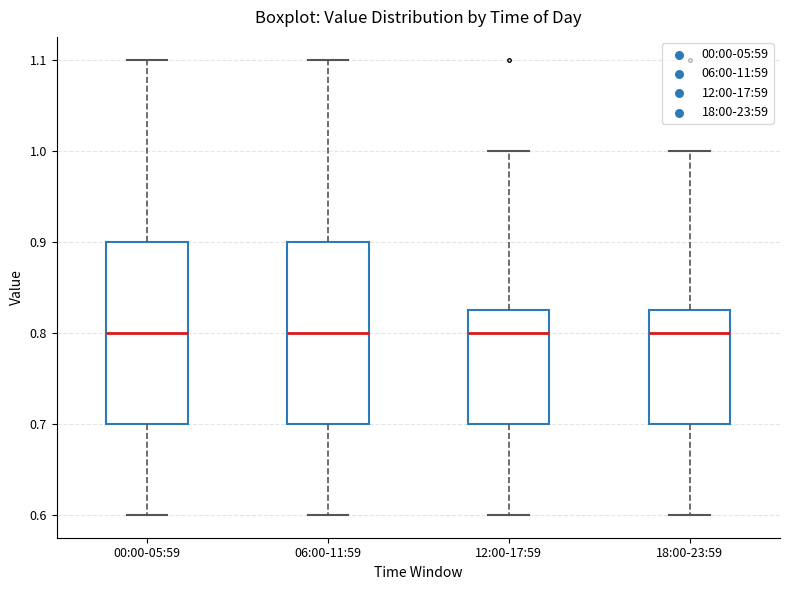

Reading left to right, read every box against the y-axis: the position of its median line, the range the box covers, and the ends of its whiskers. The values are not printed on the chart, so give them approximately, as read against the axis.

00:00-05:59: median 0.80, box 0.70 to 0.90, whiskers 0.60 to 1.10
06:00-11:59: median 0.80, box 0.70 to 0.90, whiskers 0.60 to 1.10
12:00-17:59: median 0.80, box 0.70 to 0.83, whiskers 0.60 to 1.00
18:00-23:59: median 0.80, box 0.70 to 0.83, whiskers 0.60 to 1.00